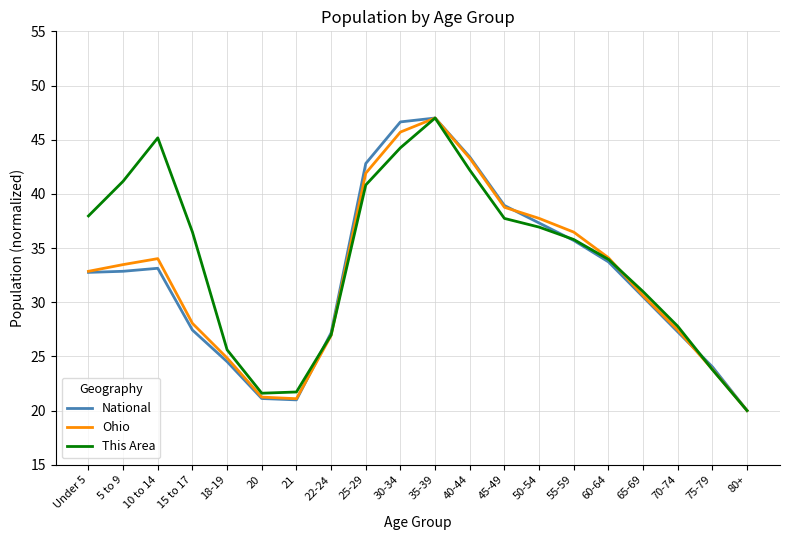

What is the difference between the highest and lowest values at 25-29?

2.0